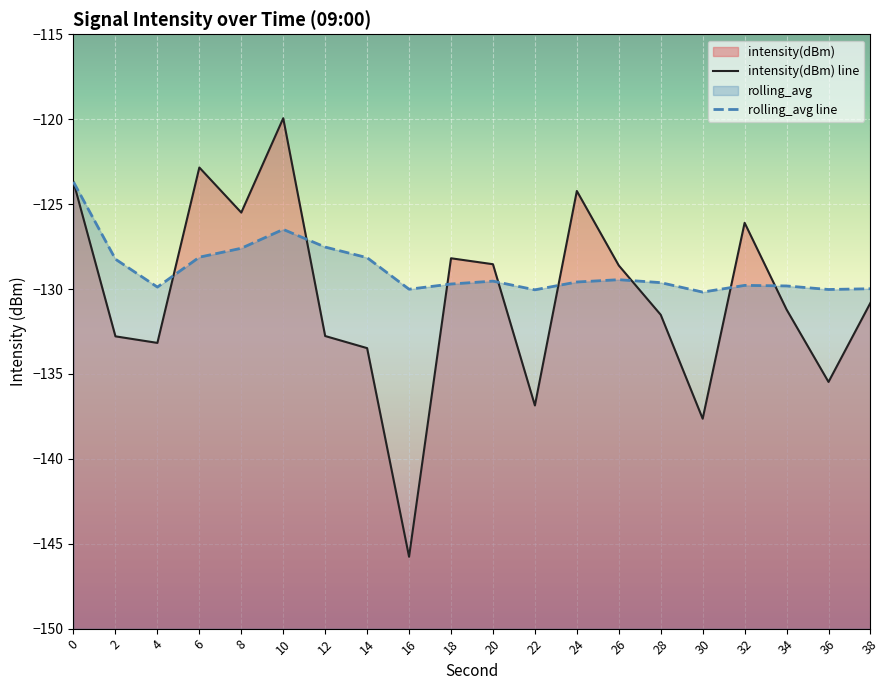

Is it true that intensity(dBm) line equals -123.7 at 0?

True